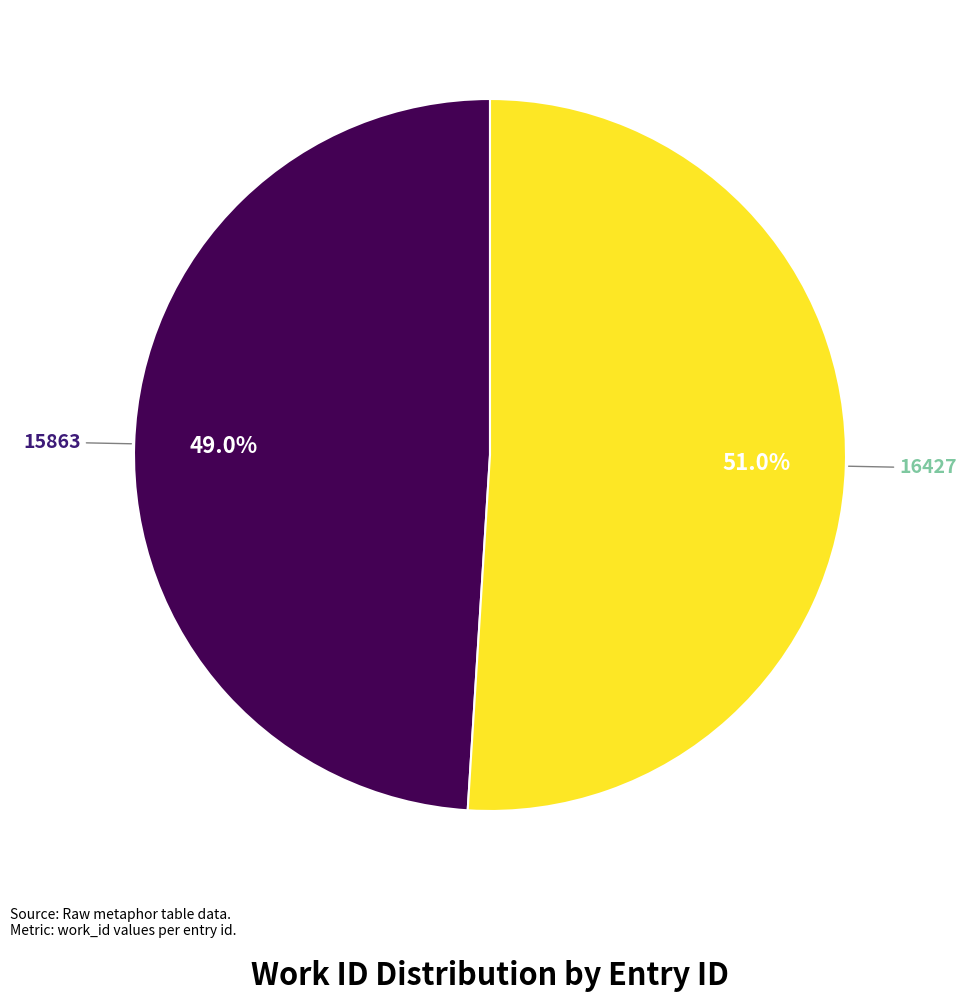

Does any single category account for the majority?

Yes